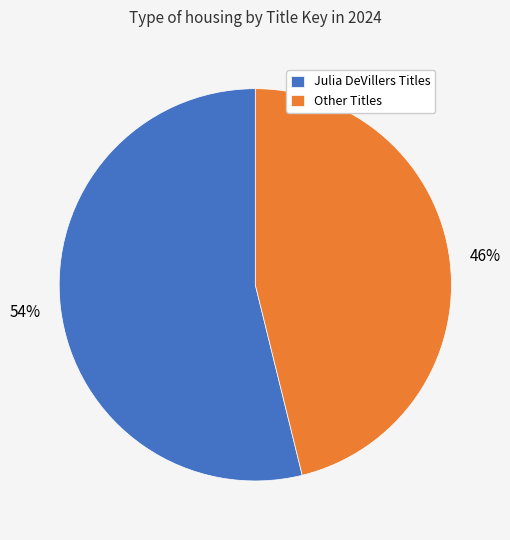

Do Julia DeVillers Titles and Other Titles together represent more than half of the pie?

Yes